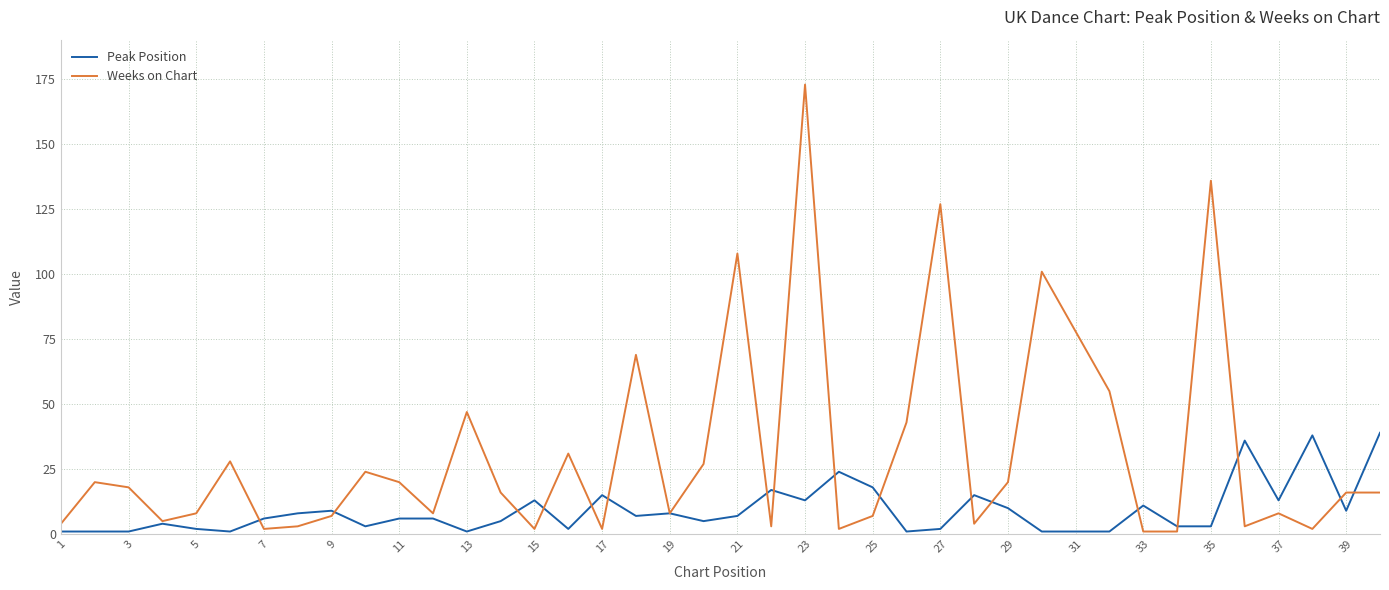

Which series has the largest total across all categories?

Weeks on Chart